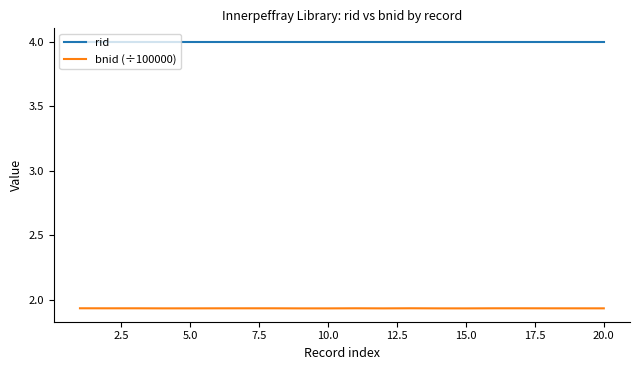

Which series has the widest spread of values?

bnid (÷100000)